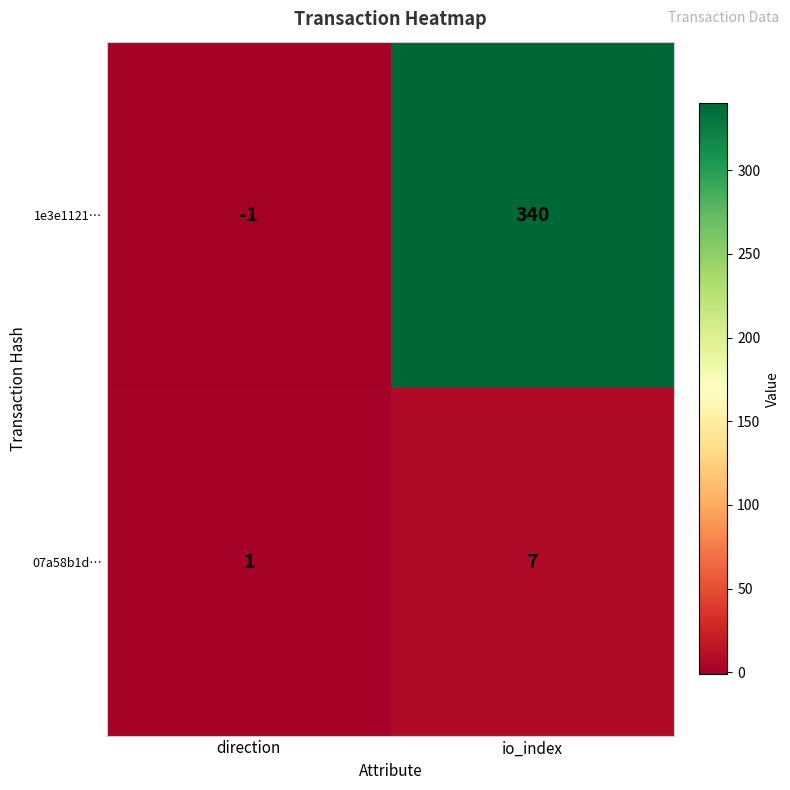

Which series has the widest spread of values?

1e3e1121…